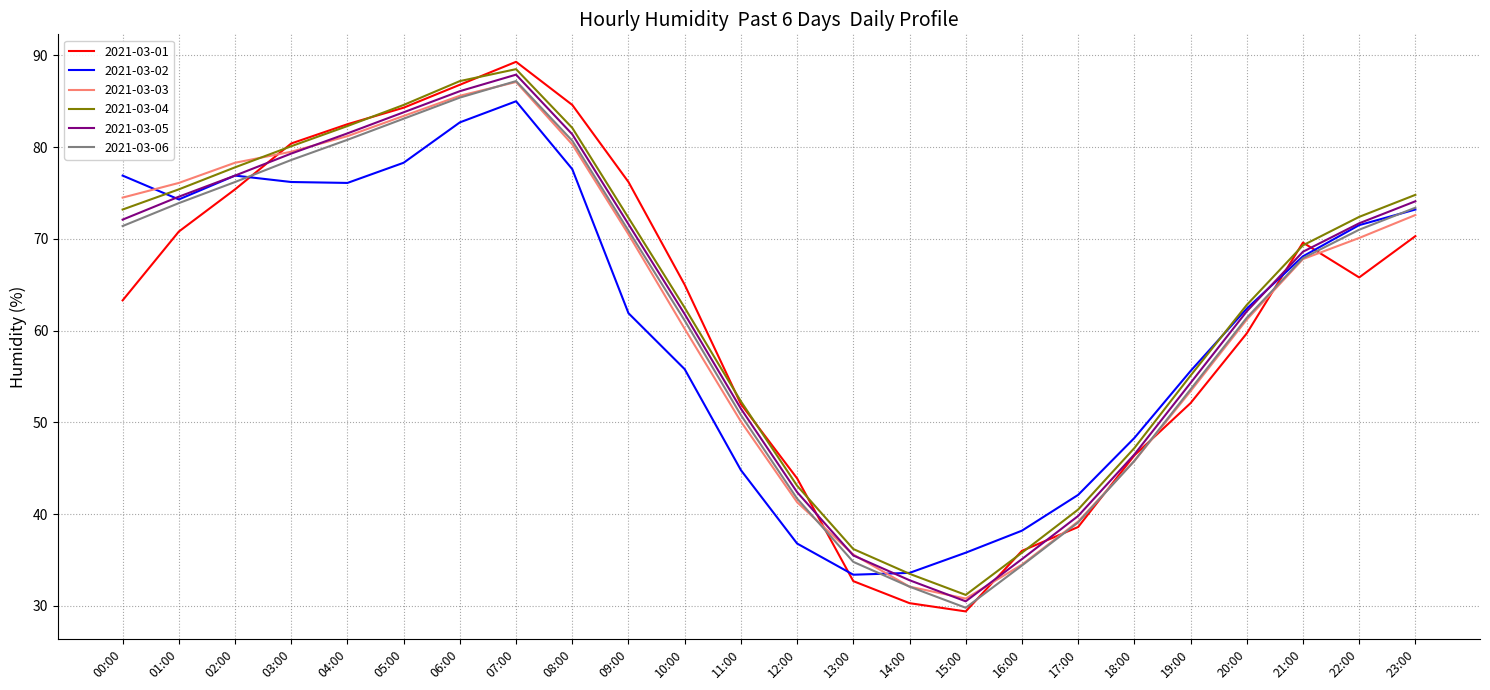

What is the spread (max minus min) of values at 22:00?

6.6